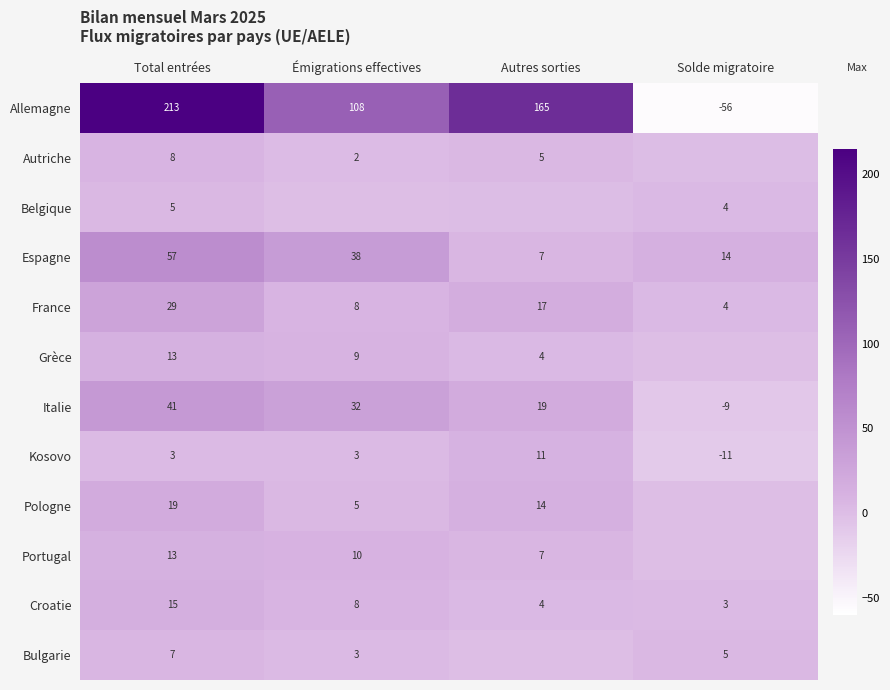

At which label does Allemagne reach its minimum?

Solde migratoire